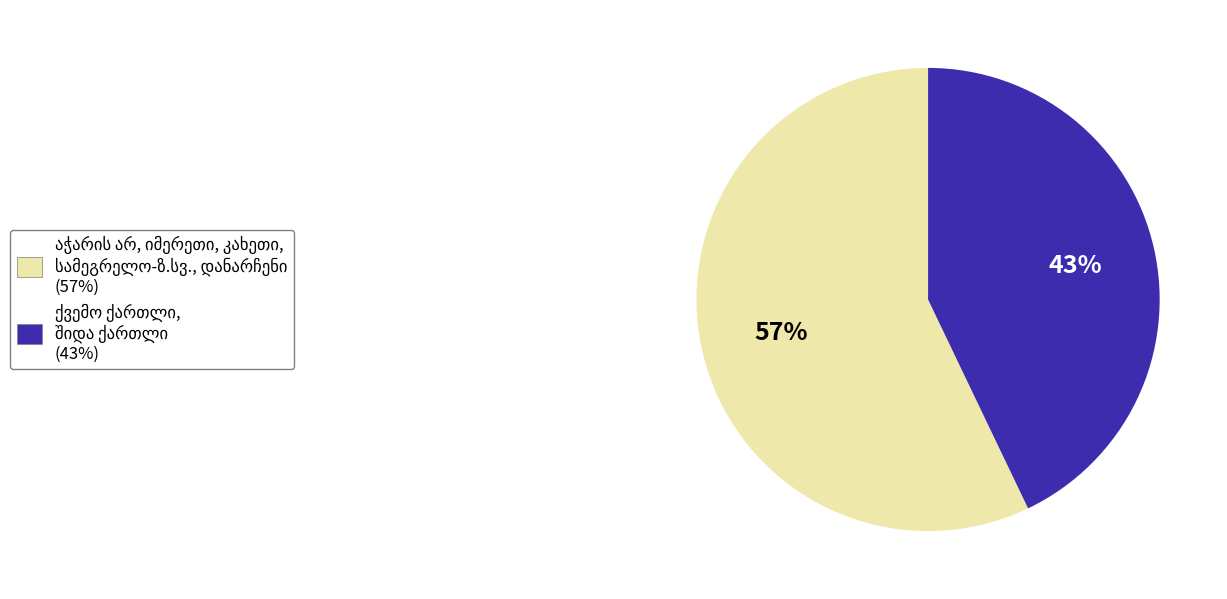

Does any single category account for the majority?

Yes